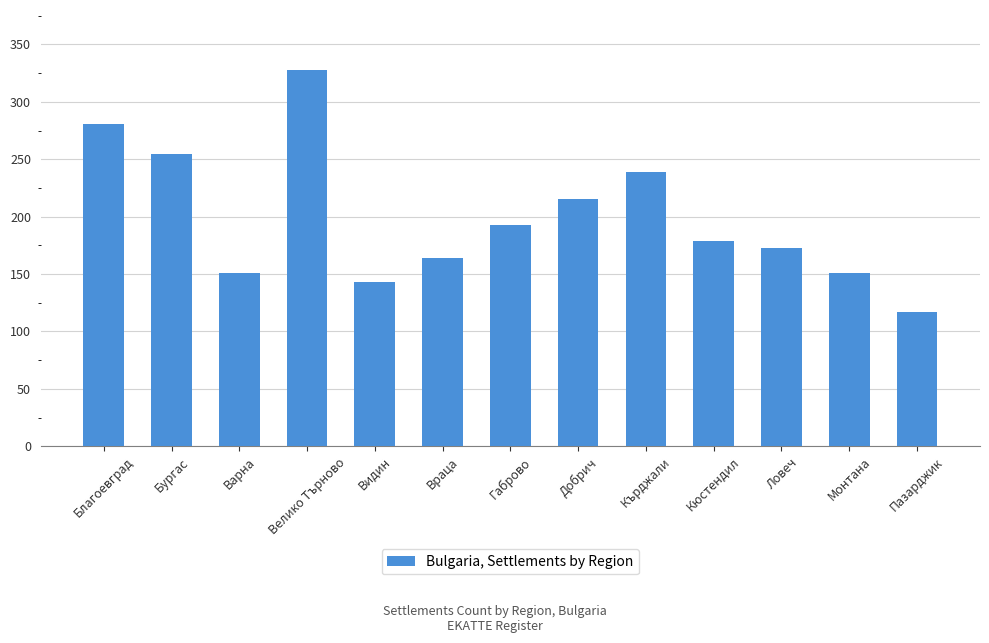

Are the bars horizontal?

No